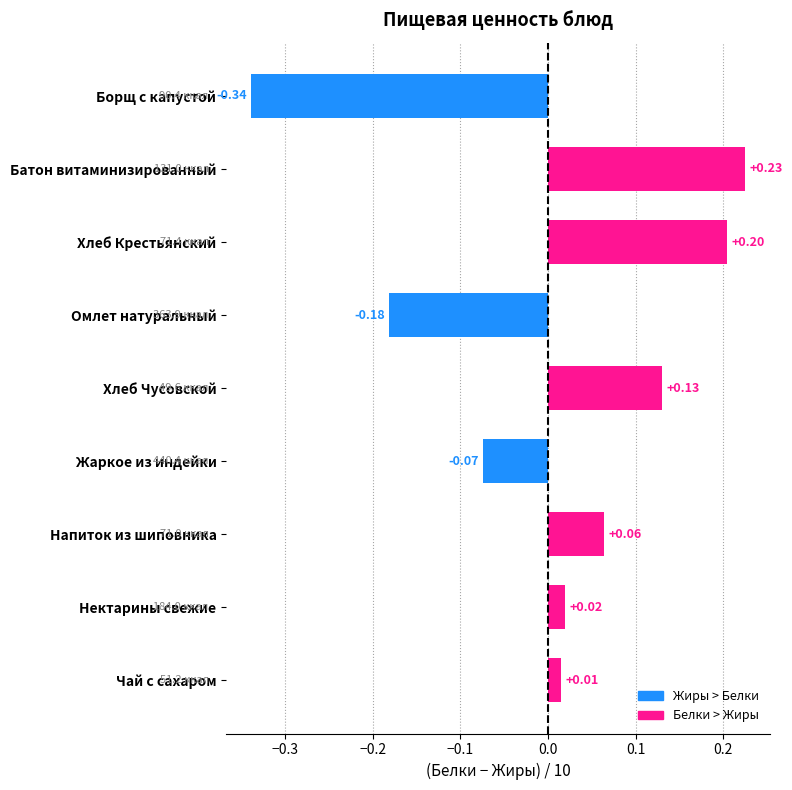

How many positive values are there?

6